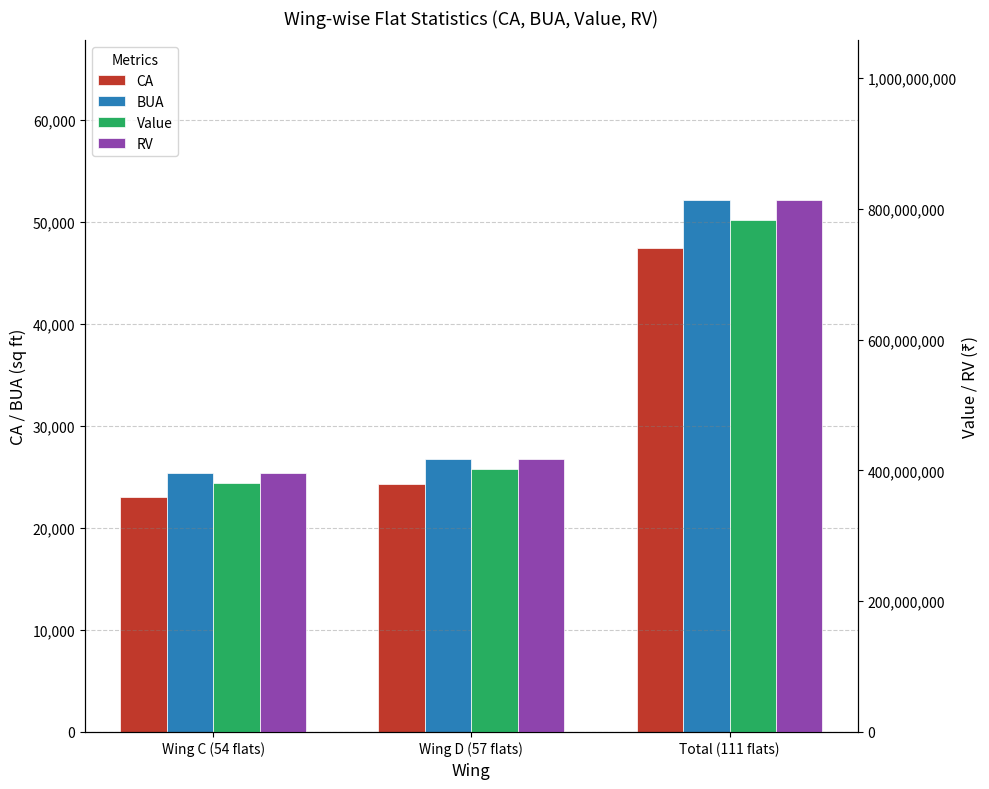

Where is BUA nearest to the value 38760?

Wing D (57 flats)